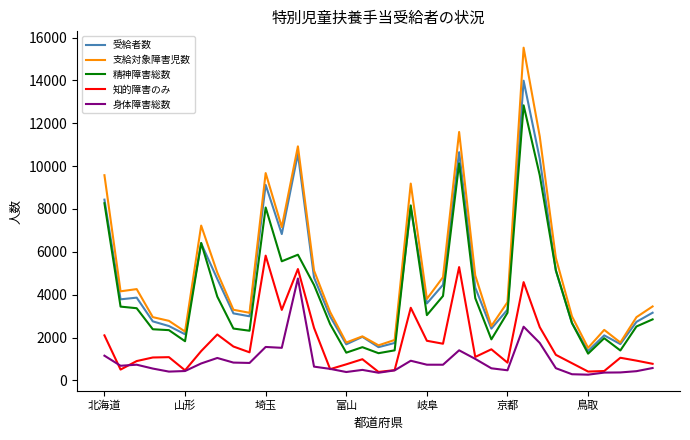

What is the average value of the 支給対象障害児数 series?

5035